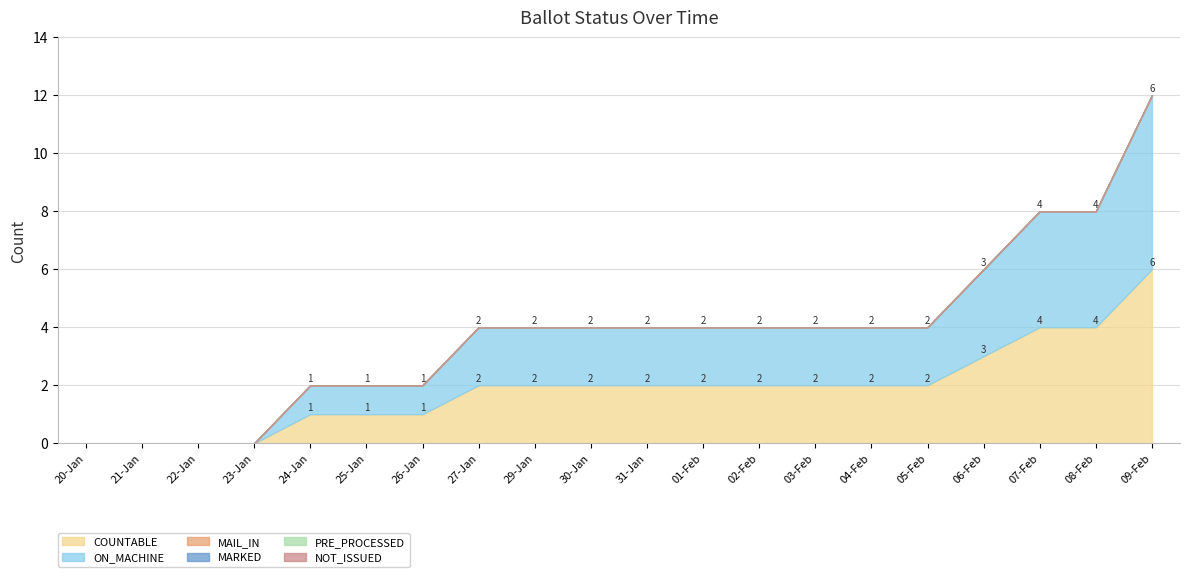

Reading left to right, what are all the values shown in this chart?

COUNTABLE: 0	0	0	0	1	1	1	2	2	2	2	2	2	2	2	2	3	4	4	6
ON_MACHINE: 0	0	0	0	1	1	1	2	2	2	2	2	2	2	2	2	3	4	4	6
MAIL_IN: 0	0	0	0	0	0	0	0	0	0	0	0	0	0	0	0	0	0	0	0
MARKED: 0	0	0	0	0	0	0	0	0	0	0	0	0	0	0	0	0	0	0	0
PRE_PROCESSED: 0	0	0	0	0	0	0	0	0	0	0	0	0	0	0	0	0	0	0	0
NOT_ISSUED: 0	0	0	0	0	0	0	0	0	0	0	0	0	0	0	0	0	0	0	0